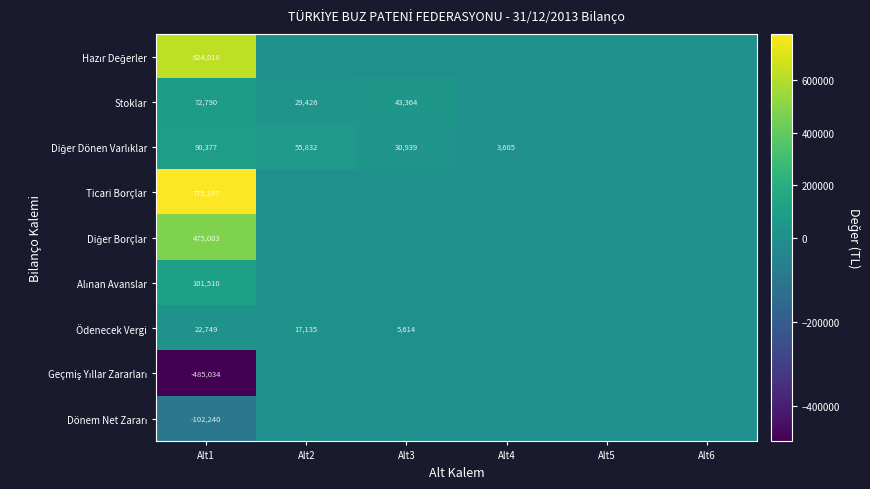

Which category has the lowest value in the Ticari Borçlar series?

Alt2